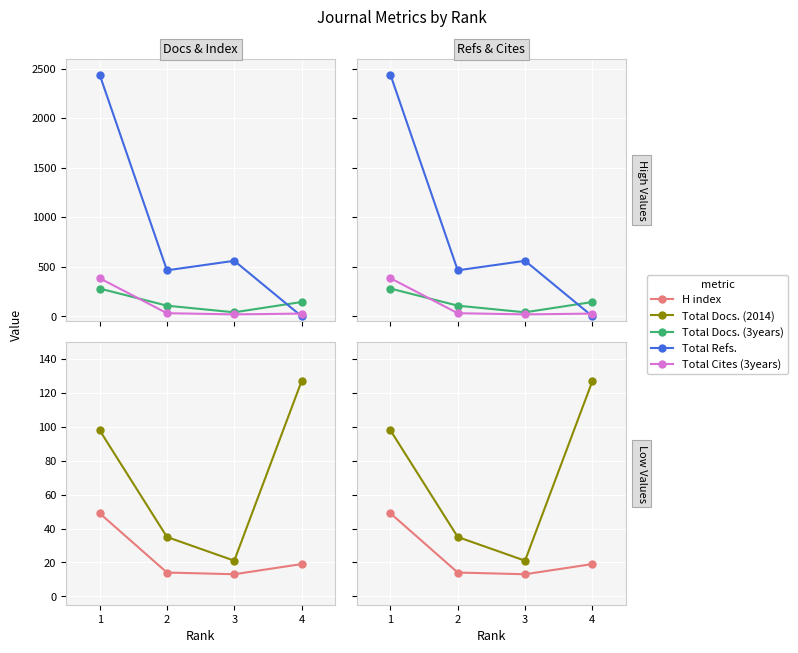

What is the average value of the H index series?

24